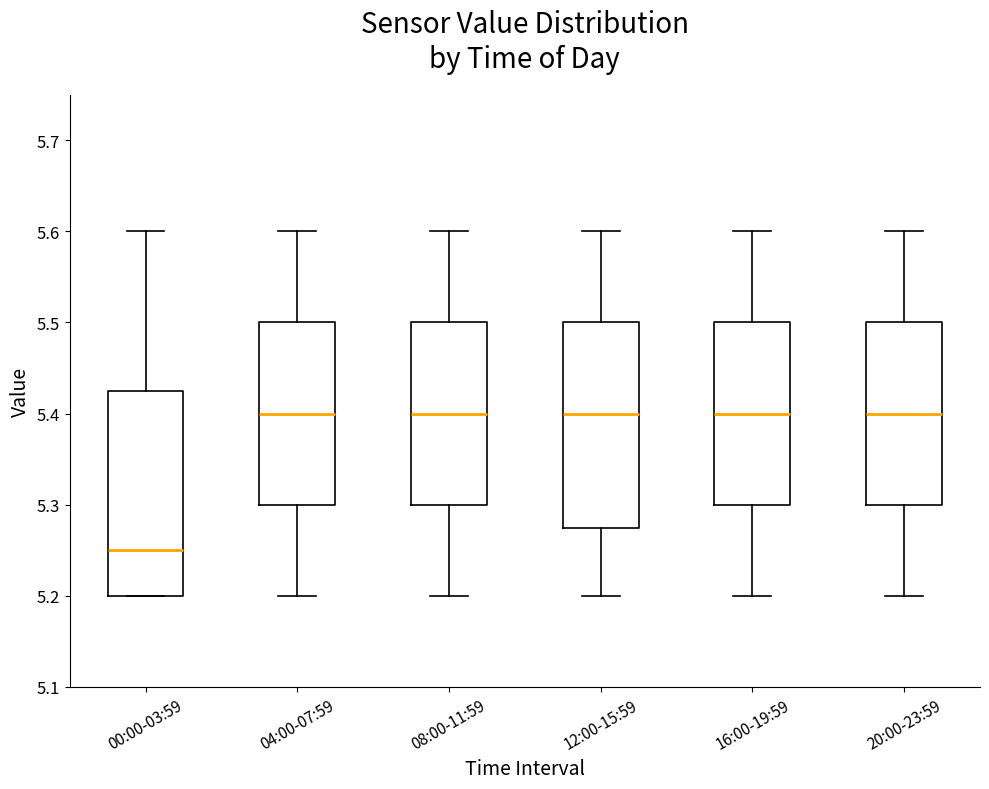

Reading left to right, transcribe this box plot: for each box, give where its median line is, the range the box spans, and where its two whiskers end, as read against the y-axis. The values are not printed on the chart, so give them approximately, as read against the axis.

00:00-03:59: median 5.25, box 5.20 to 5.43, whiskers 5.20 to 5.60
04:00-07:59: median 5.40, box 5.30 to 5.50, whiskers 5.20 to 5.60
08:00-11:59: median 5.40, box 5.30 to 5.50, whiskers 5.20 to 5.60
12:00-15:59: median 5.40, box 5.28 to 5.50, whiskers 5.20 to 5.60
16:00-19:59: median 5.40, box 5.30 to 5.50, whiskers 5.20 to 5.60
20:00-23:59: median 5.40, box 5.30 to 5.50, whiskers 5.20 to 5.60